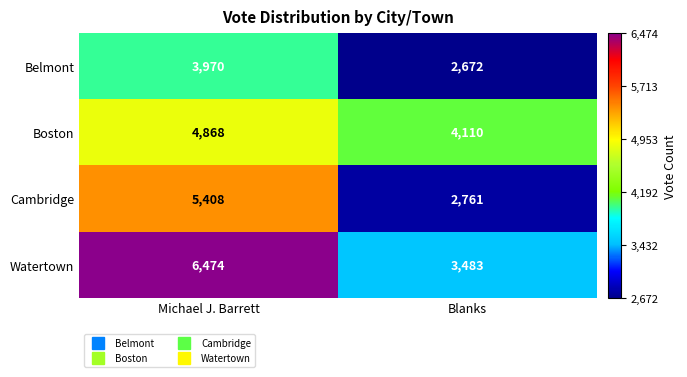

Which series changed the most between Michael J. Barrett and Blanks?

Watertown